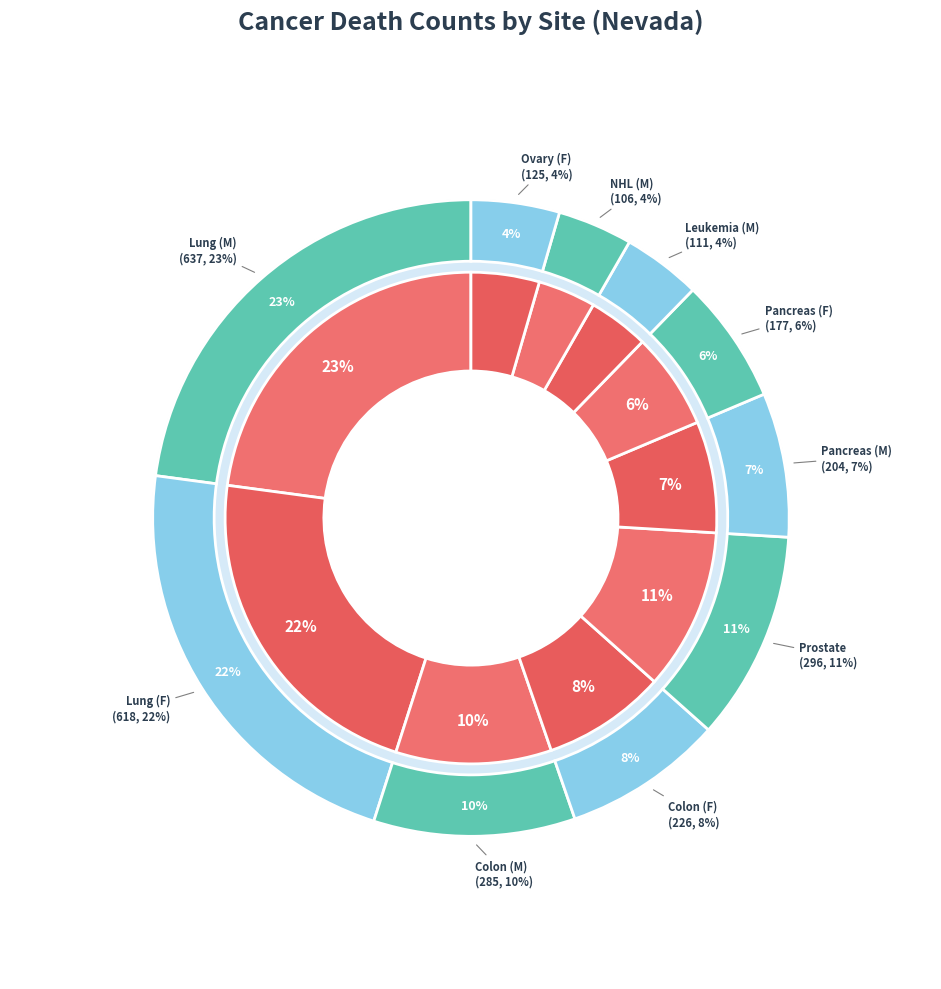

Rank the categories by value from highest to lowest.

Lung & Bronchus (Male), Lung & Bronchus (Female), Prostate (Male), Colon & Rectum (Male), Colon & Rectum (Female), Pancreas (Male), Pancreas (Female), Ovary (Female), Leukemia (Male), Non-Hodgkin Lymphoma (Male)